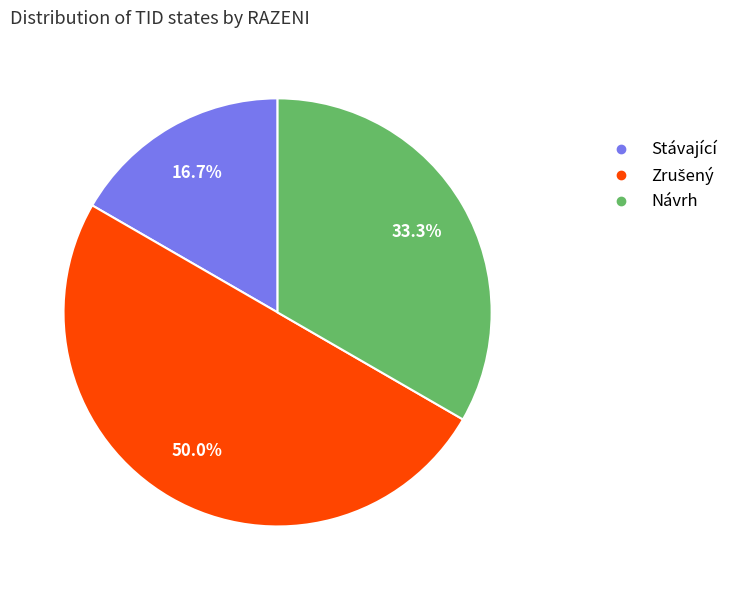

To the nearest percent, what portion does Stávající represent?

17%